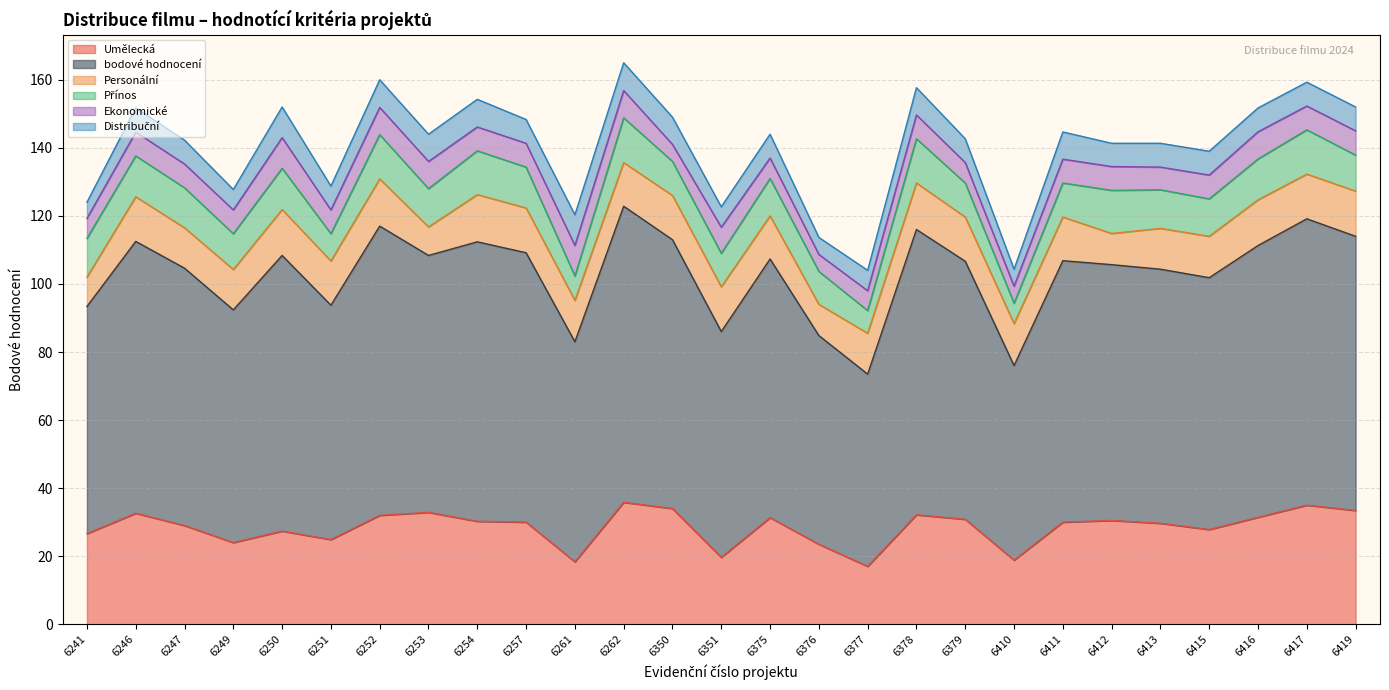

True or false: Umělecká and bodové hodnocení intersect in this chart.

False